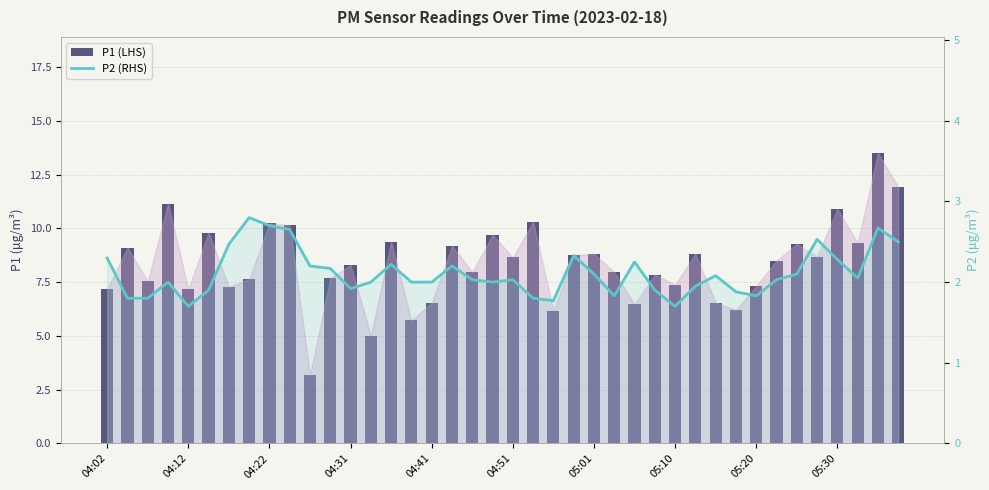

What is the average value of the P1 (LHS) series?

8.3